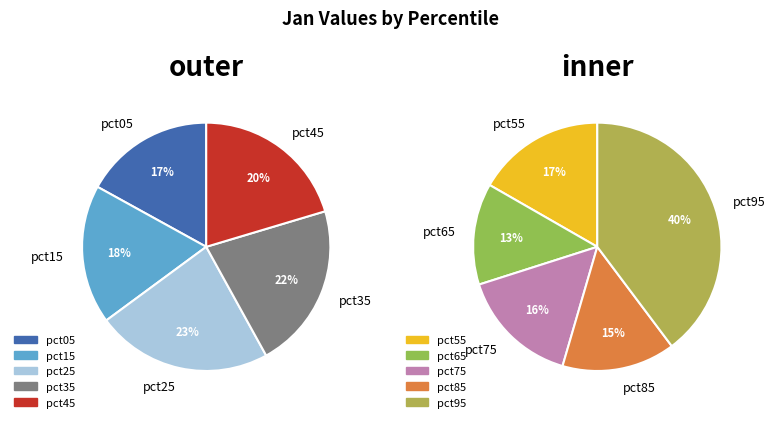

Rank the categories by value from lowest to highest.

pct65, pct85, pct75, pct05, pct15, pct55, pct45, pct35, pct25, pct95